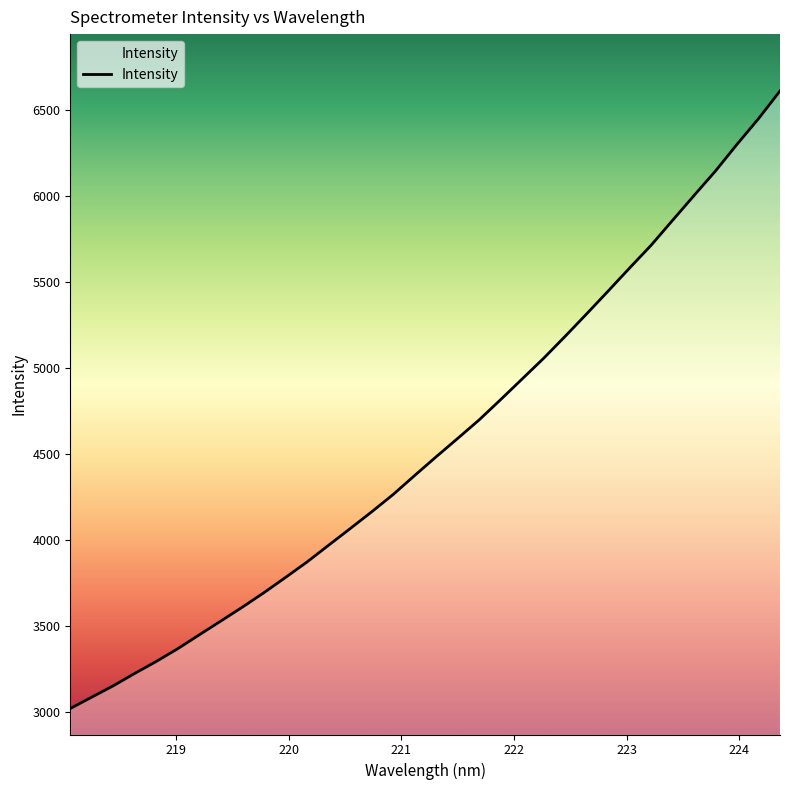

What is the minimum value shown in the chart?

3019.3